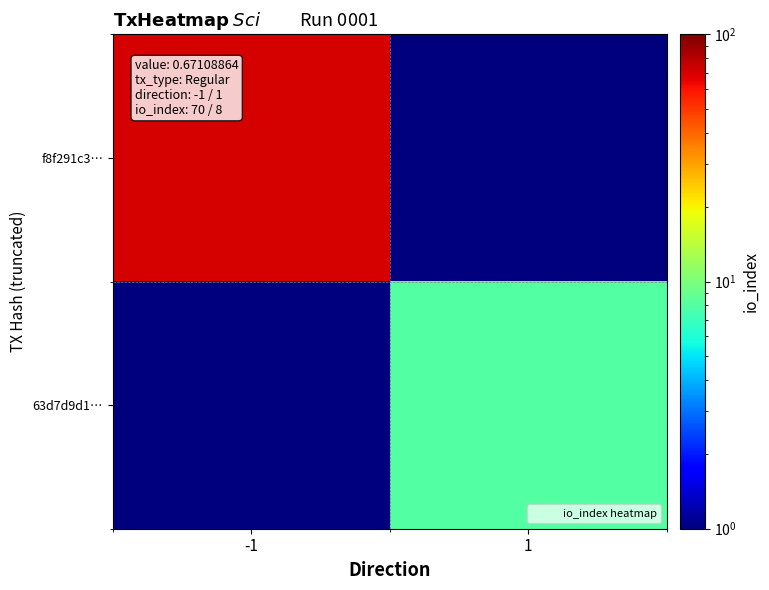

How many data points does each series have?

2